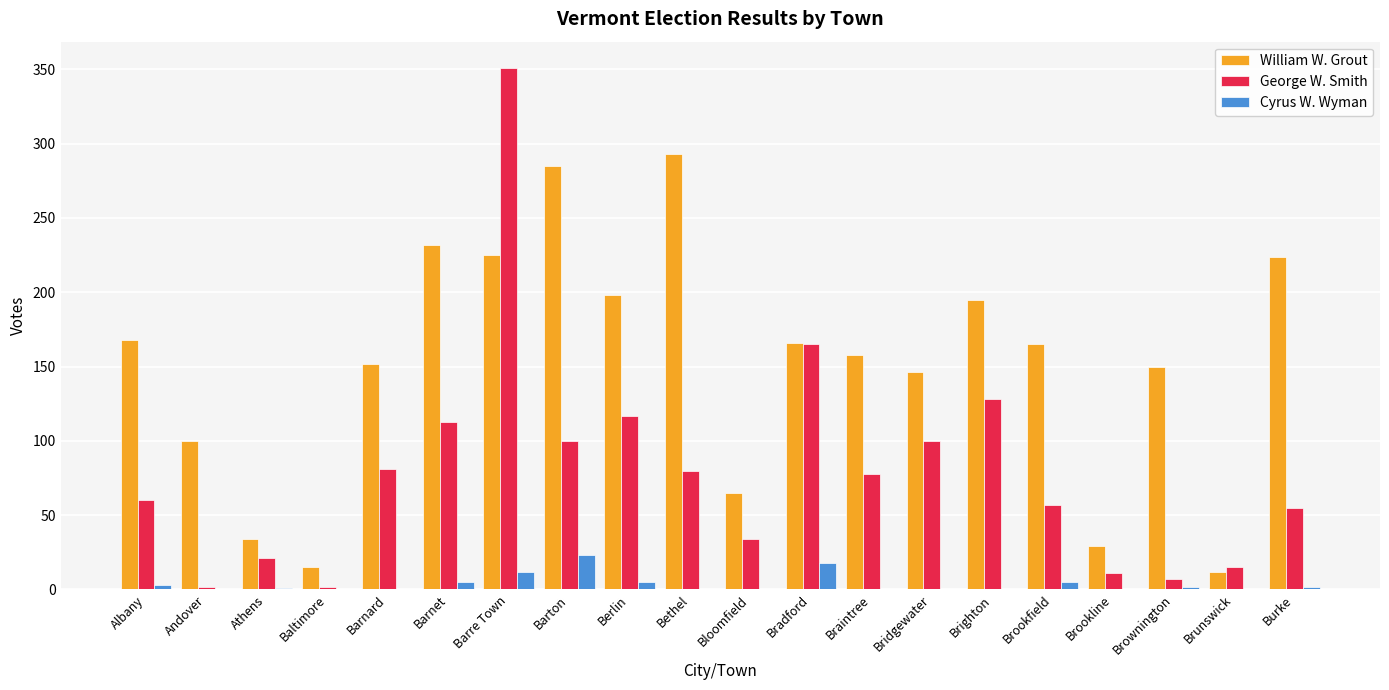

Which series changed the most between Barre Town and Barton?

George W. Smith